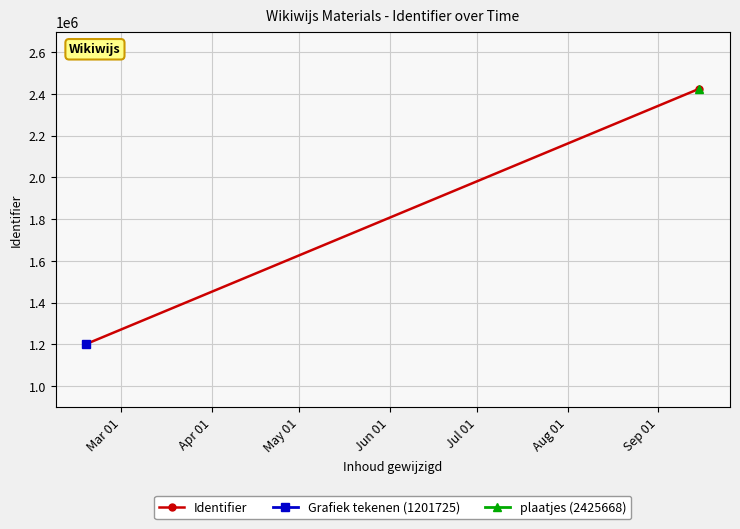

What is the difference between the maximum and minimum values?

1223943